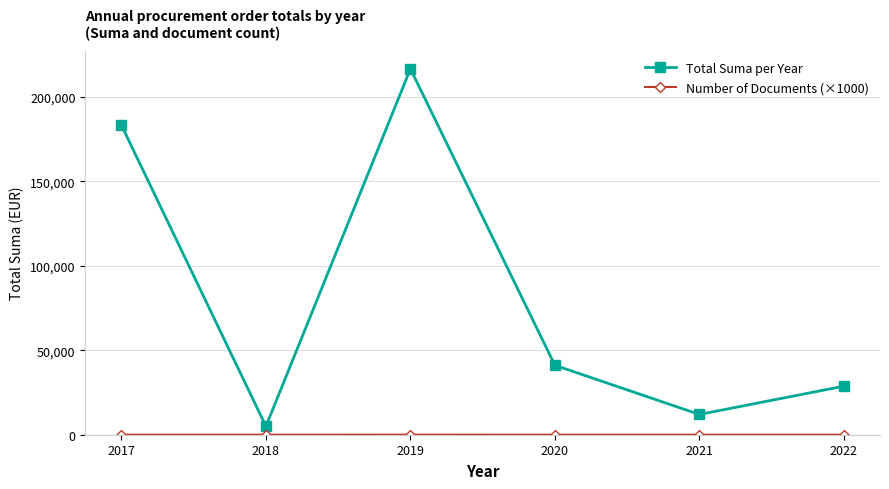

What is the value of the Total Suma per Year point at the 5th from the left?

12000.0